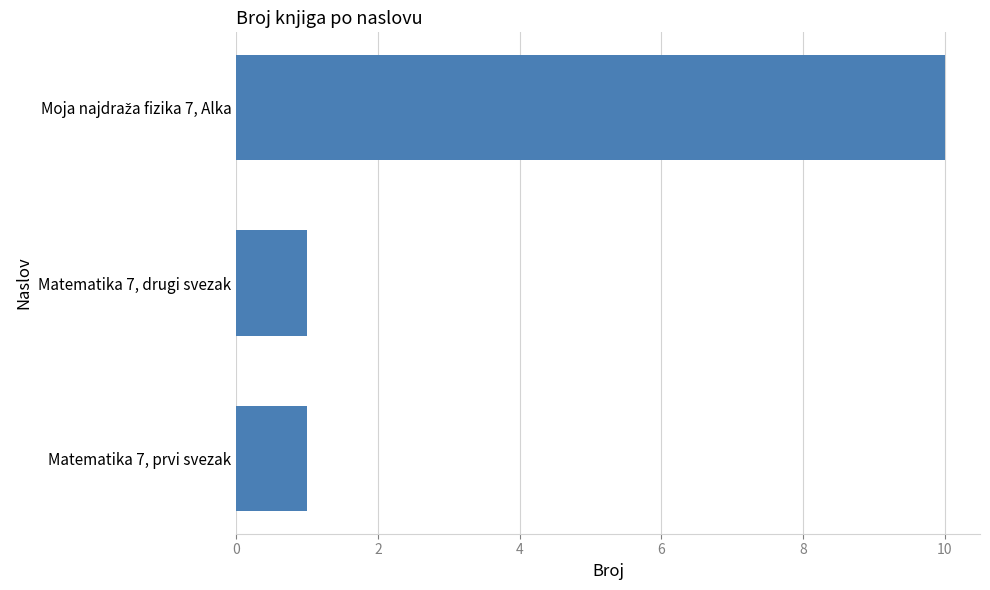

How many bars are there in total?

3